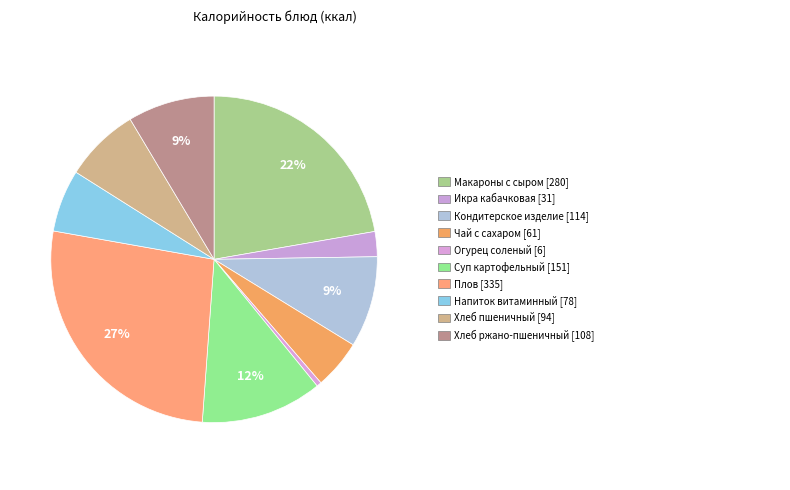

How many slices are in this pie chart?

10